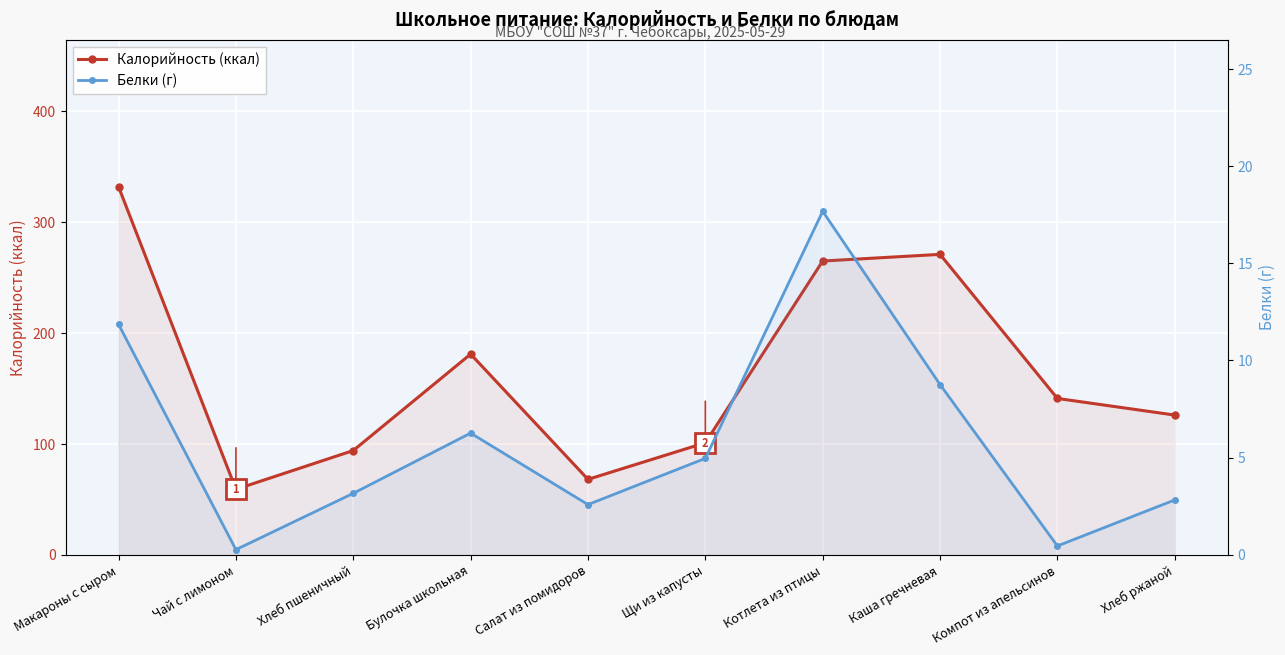

What is the total value across all series at Булочка школьная?

187.3